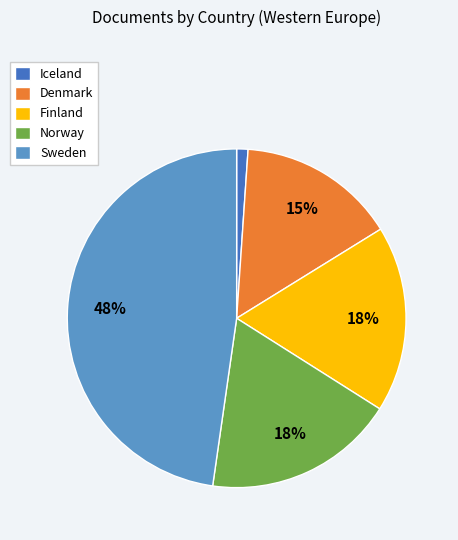

The Sweden slice represents 48% of the pie. True or false?

True